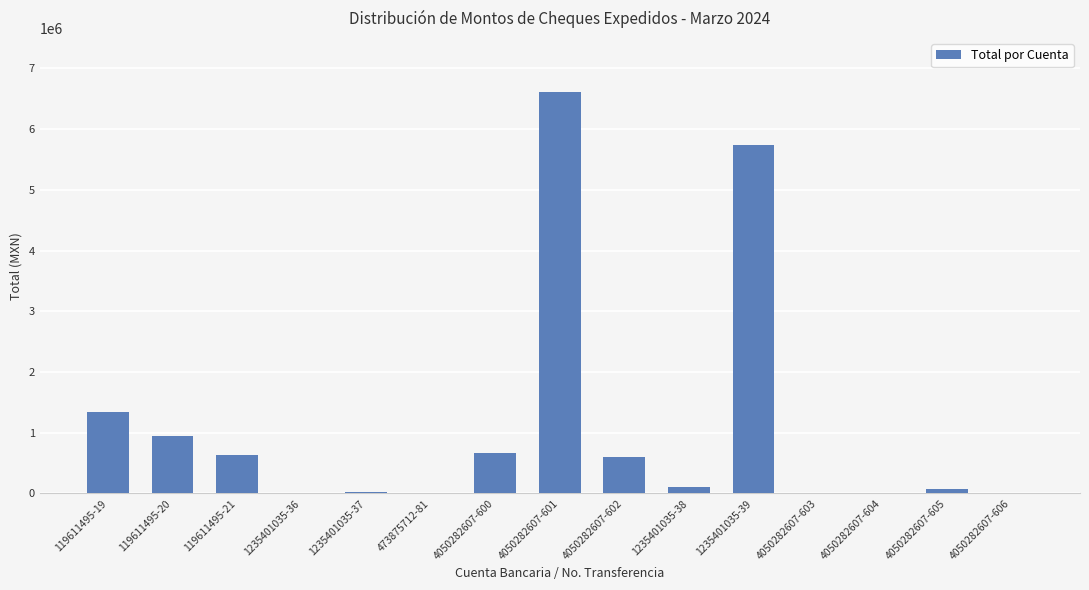

What is the sum of the values at 4050282607-600 and 119611495-21?

1297164.8